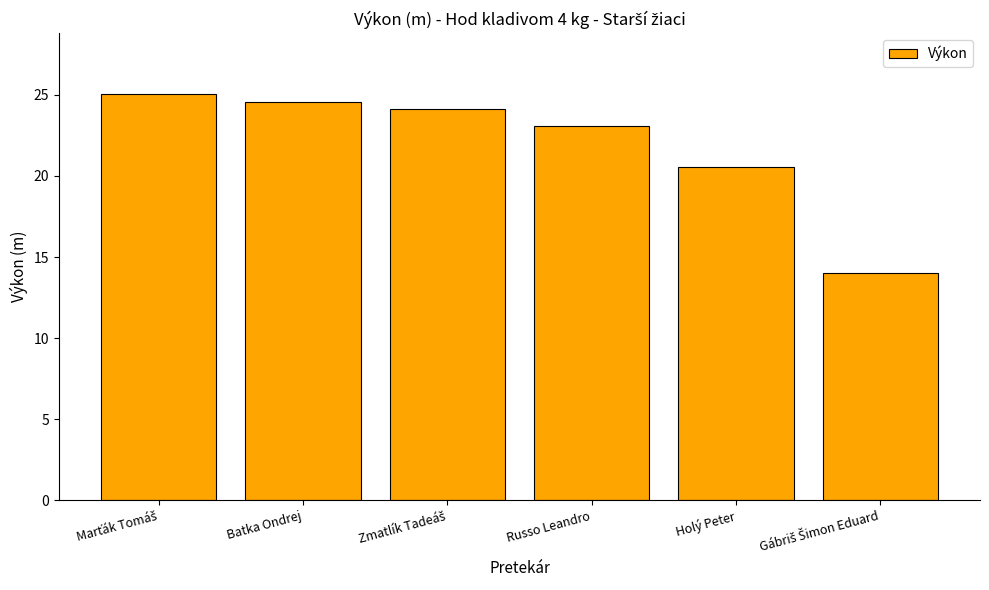

What is the sum of all values?

131.4